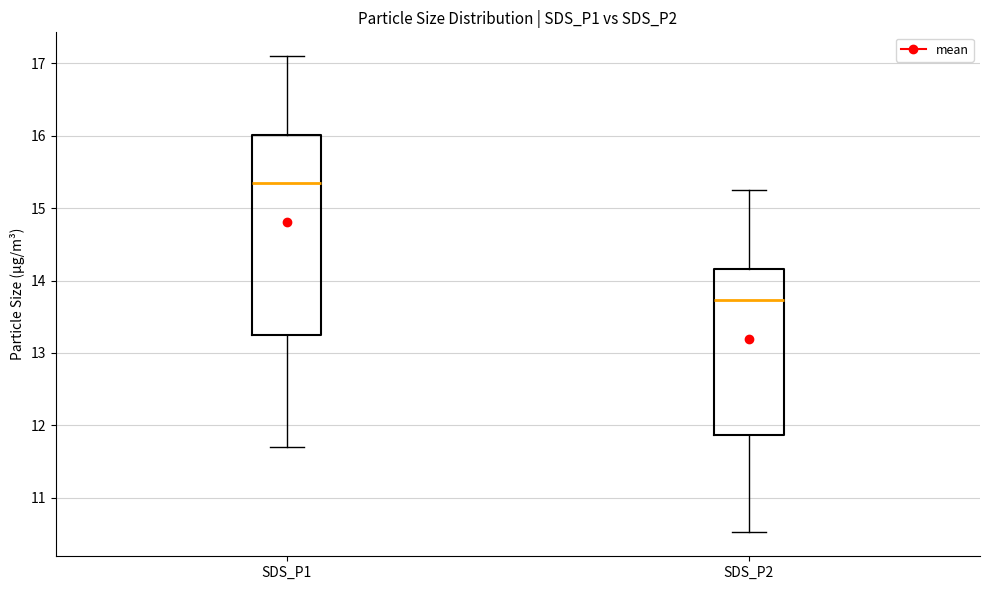

Reading left to right, transcribe this box plot: for each box, give where its median line is, the range the box spans, and where its two whiskers end, as read against the y-axis. The values are not printed on the chart, so give them approximately, as read against the axis.

SDS_P1: median 15.4, box 13.3 to 16.0, whiskers 11.7 to 17.1
SDS_P2: median 13.7, box 11.9 to 14.2, whiskers 10.5 to 15.3